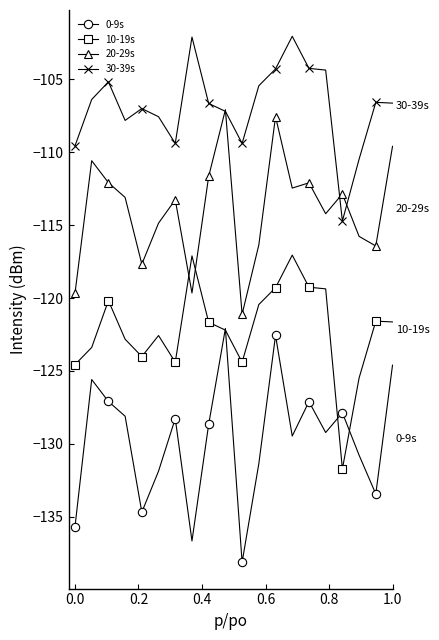

List the series in order of their peak value, highest first.

30-39s, 20-29s, 10-19s, 0-9s